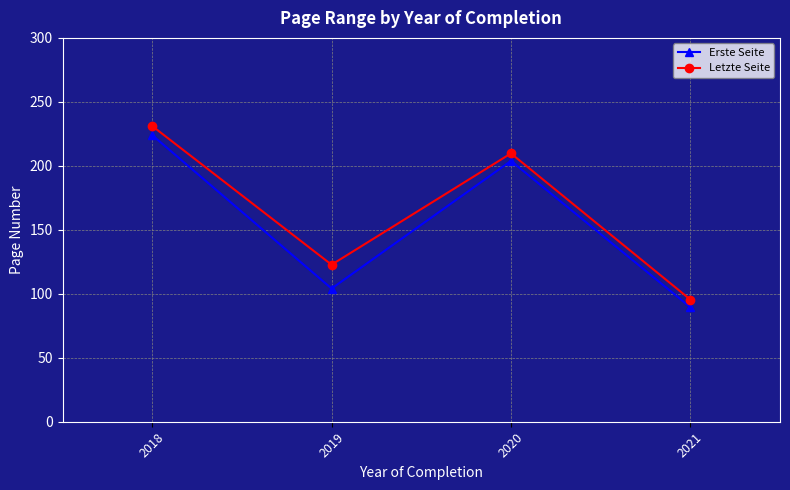

True or false: Letzte Seite and Erste Seite cross at least once.

False